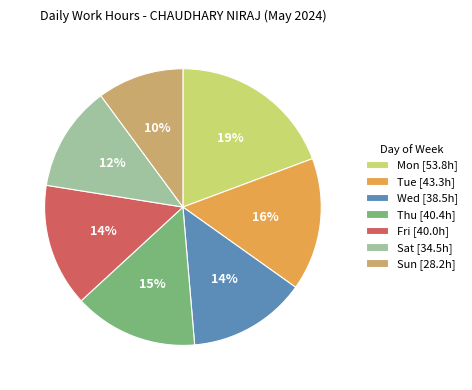

What percentage is the Sun [28.2h] slice, to the nearest percent?

10%